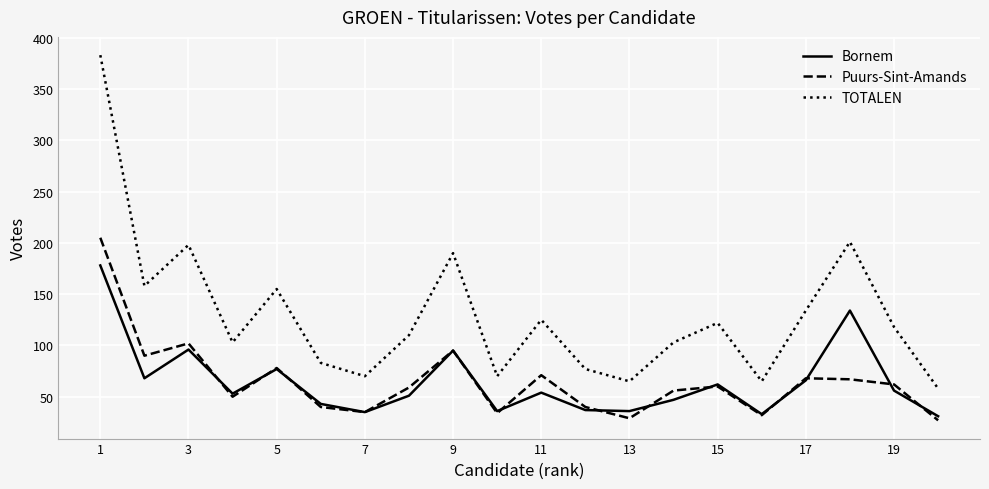

Is this an area chart (filled region under the line)?

No